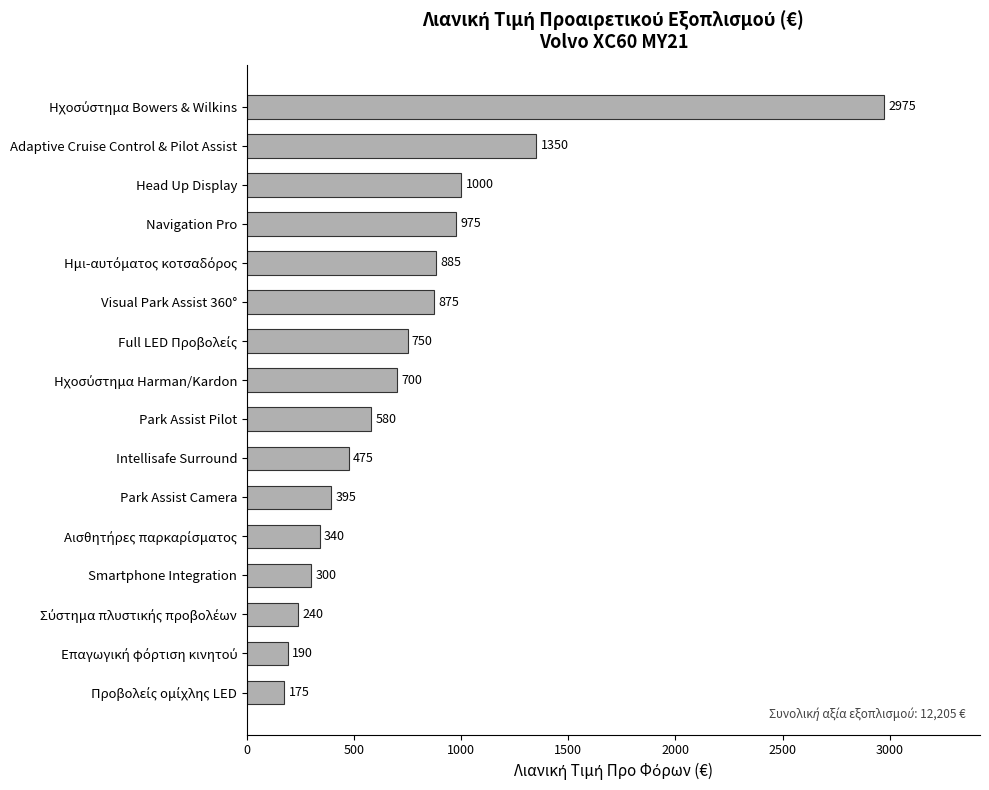

What is the minimum value shown in the chart?

175